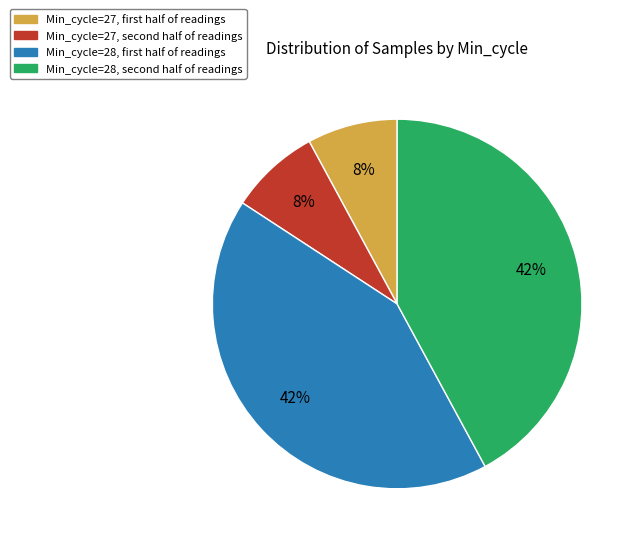

To the nearest percent, what is the average slice percentage?

25%